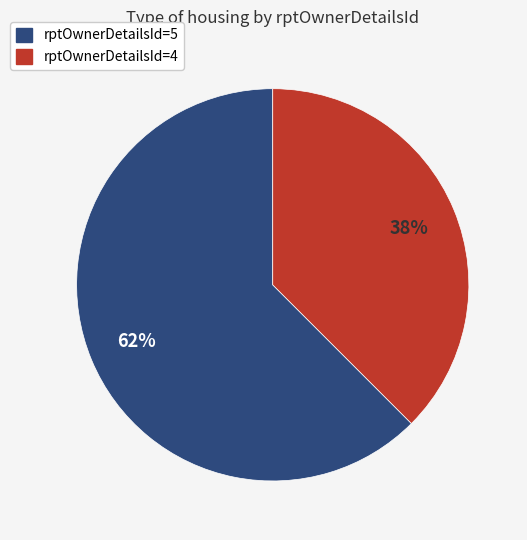

Is there any slice that represents more than half of the pie?

Yes